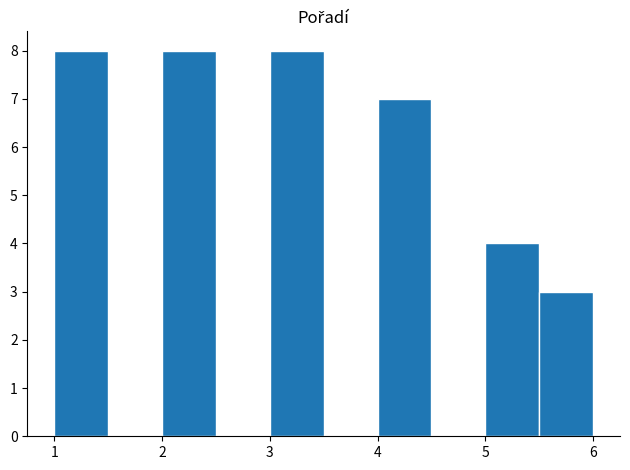

How tall is the bar that spans 5.0 to 5.5 on the x-axis? The values are not printed on the chart, so give them approximately, as read against the axis.

4